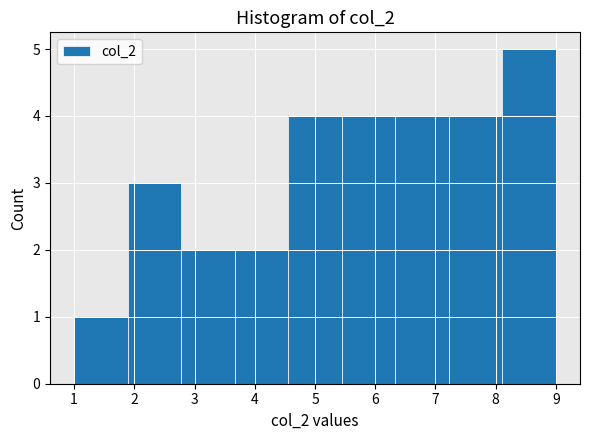

Which range on the x-axis has the tallest bar?

8.1 to 9.0